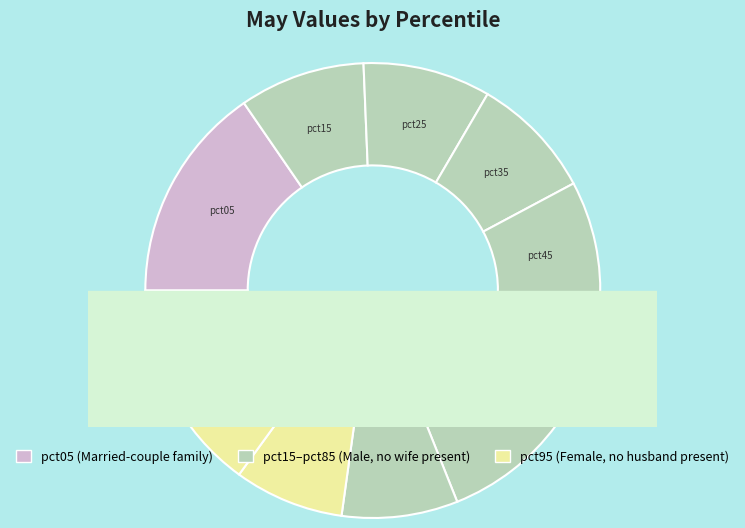

To the nearest percent, what is the combined percentage of pct45 and pct35?

18%